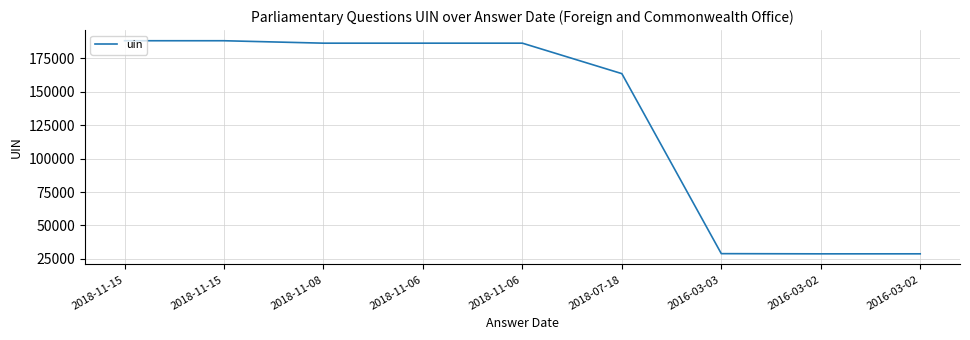

List the labels in order of value, smallest first.

2016-03-02, 2016-03-02, 2016-03-03, 2018-07-18, 2018-11-08, 2018-11-06, 2018-11-06, 2018-11-15, 2018-11-15